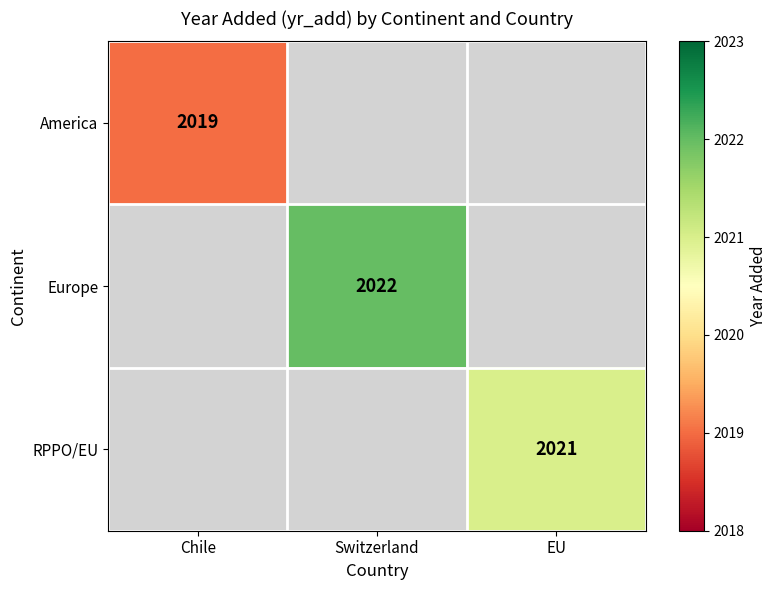

How many values in Europe are above zero?

1